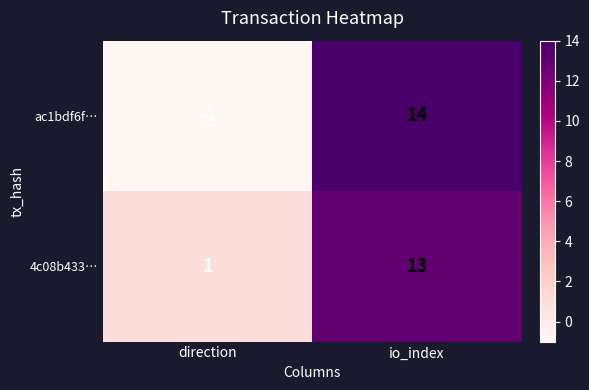

At which category is the sum across all series the highest?

io_index